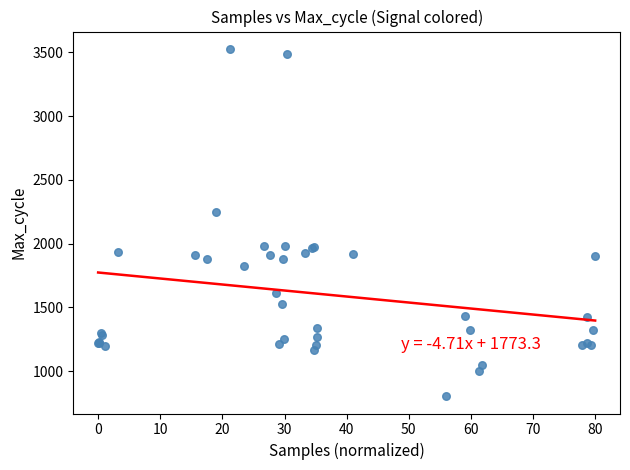

What Y value in the scatter plot is closest to 2165?

2250